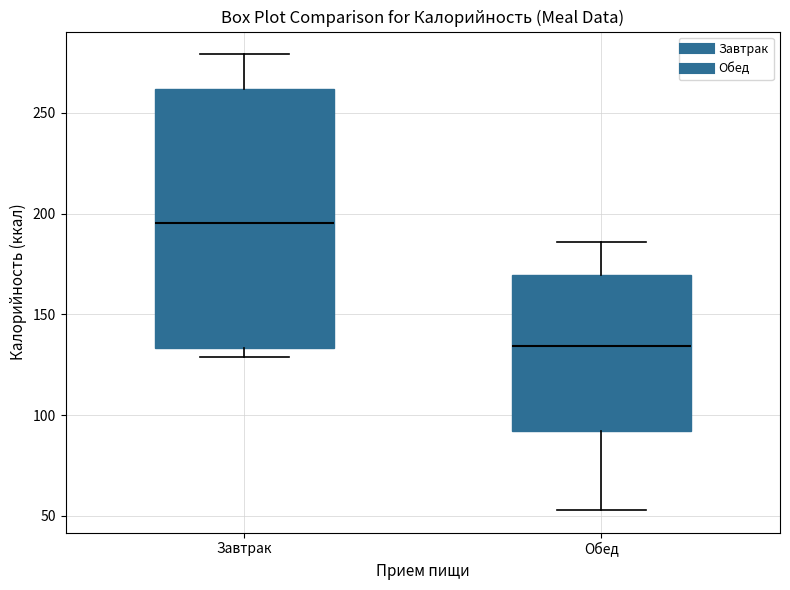

Where does the lower whisker of the box for Обед end on the y-axis? The values are not printed on the chart, so give them approximately, as read against the axis.

55